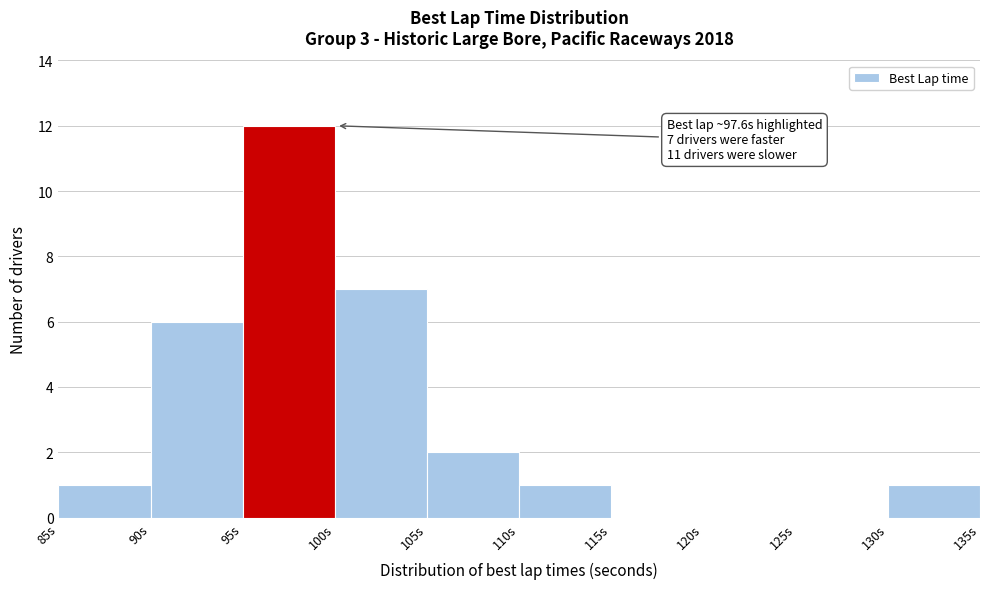

Which range on the x-axis has the tallest bar?

95 to 100